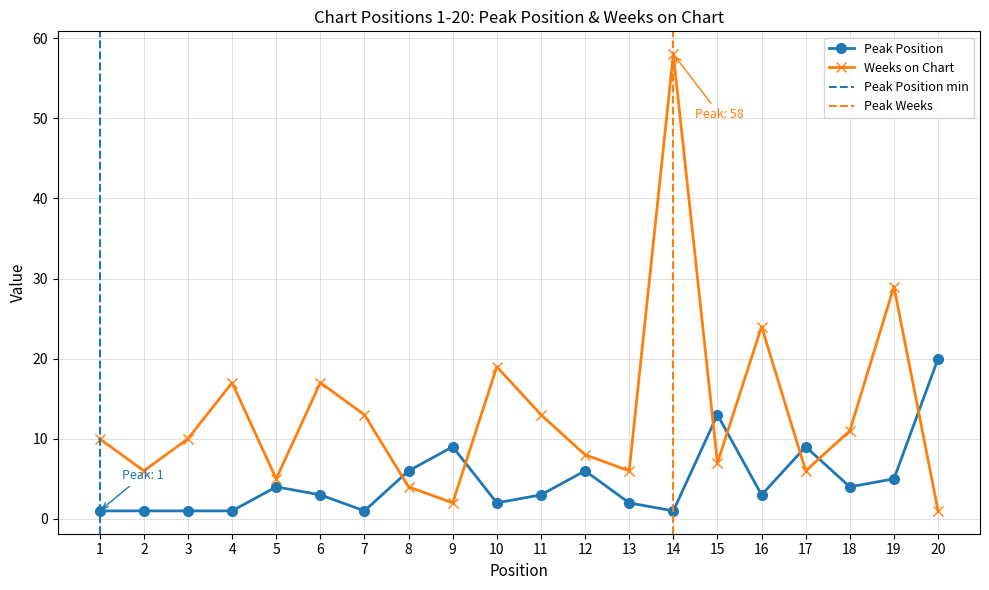

Is it true that Weeks on Chart equals 3 at 12?

False